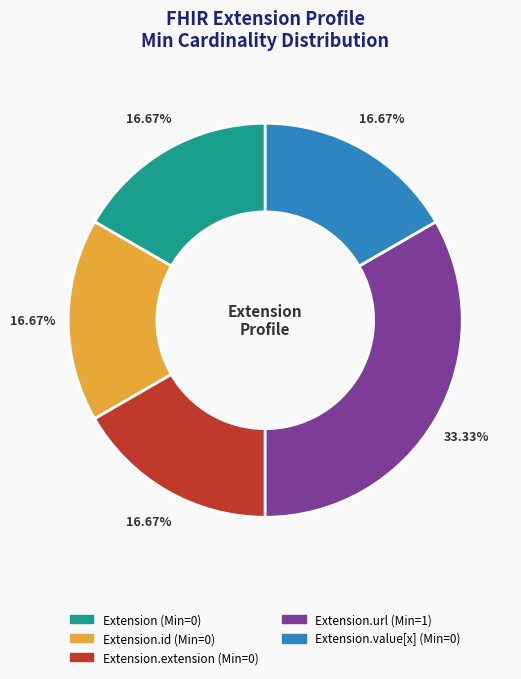

Is there any slice that represents more than half of the pie?

No